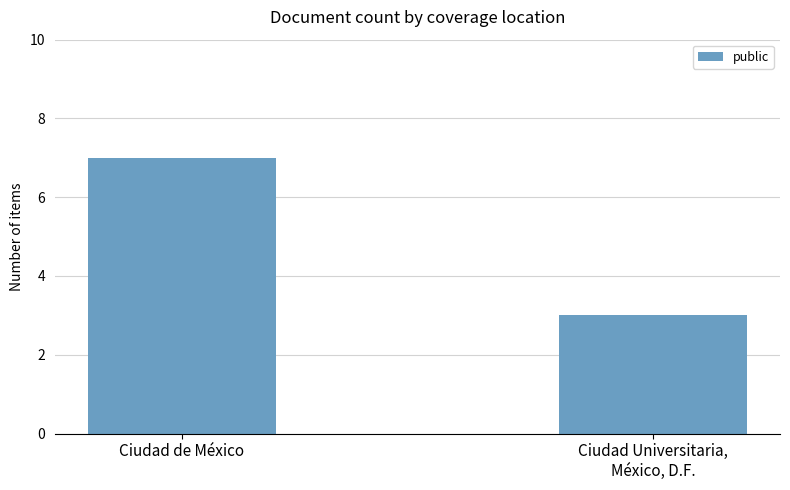

What position from the right is Ciudad Universitaria,
México, D.F.?

1